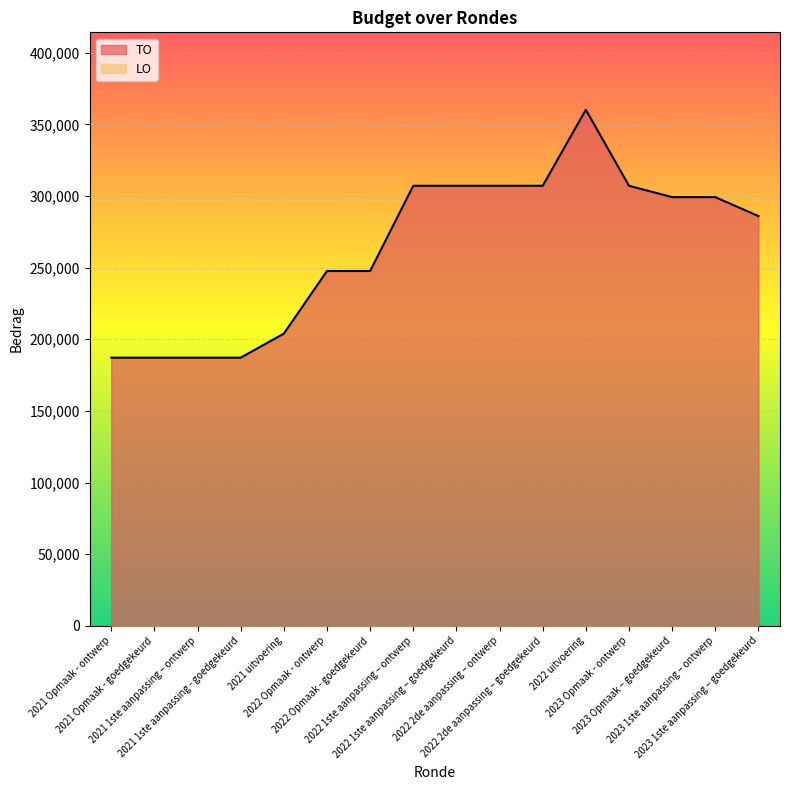

Reading left to right, transcribe all the data shown in this chart.

187143	187143	187143	187143	203941	247627	247627	307104	307104	307104	307104	360173	307104	299184	299184	285976